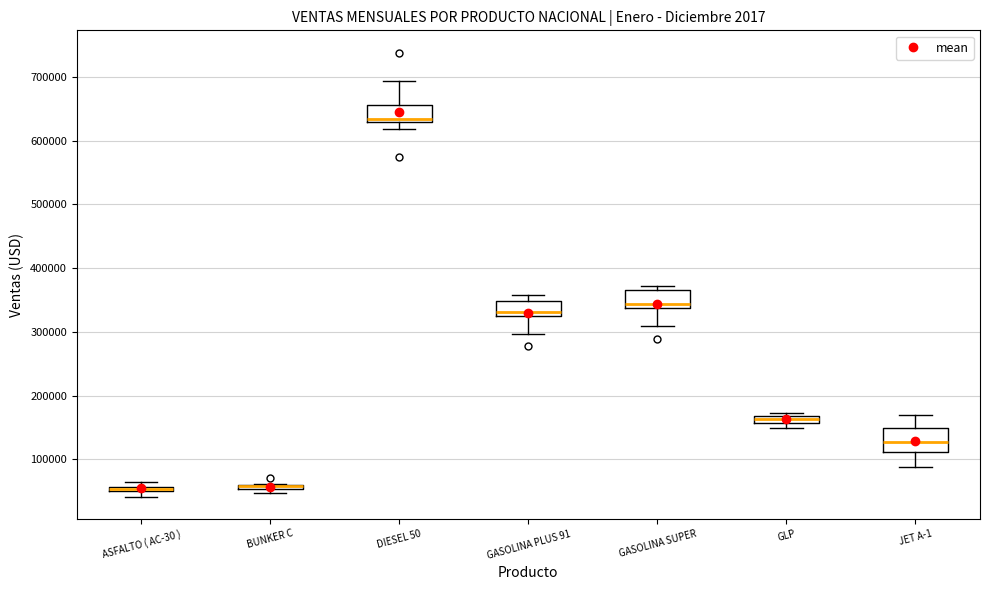

Where is the lower edge of the box for JET A-1 on the y-axis? The values are not printed on the chart, so give them approximately, as read against the axis.

110000